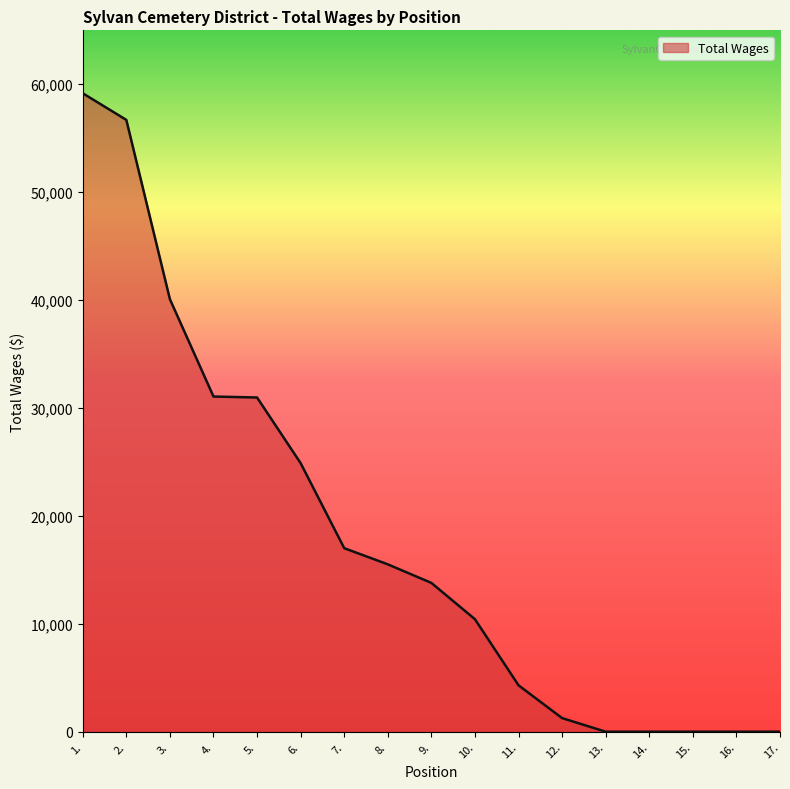

What is the difference between the maximum and minimum values?

59166